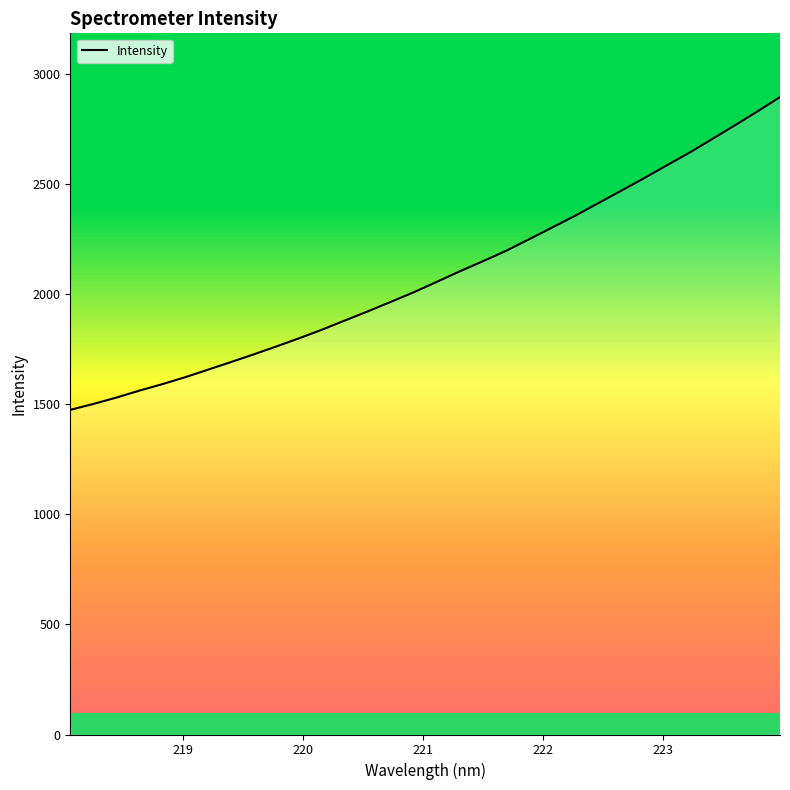

How many lines are shown in the chart?

1